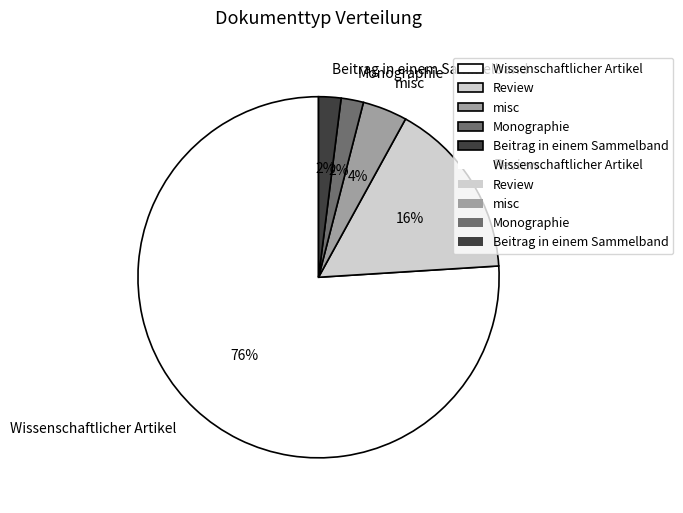

Is the sum of Wissenschaftlicher Artikel and Beitrag in einem Sammelband greater than half?

Yes